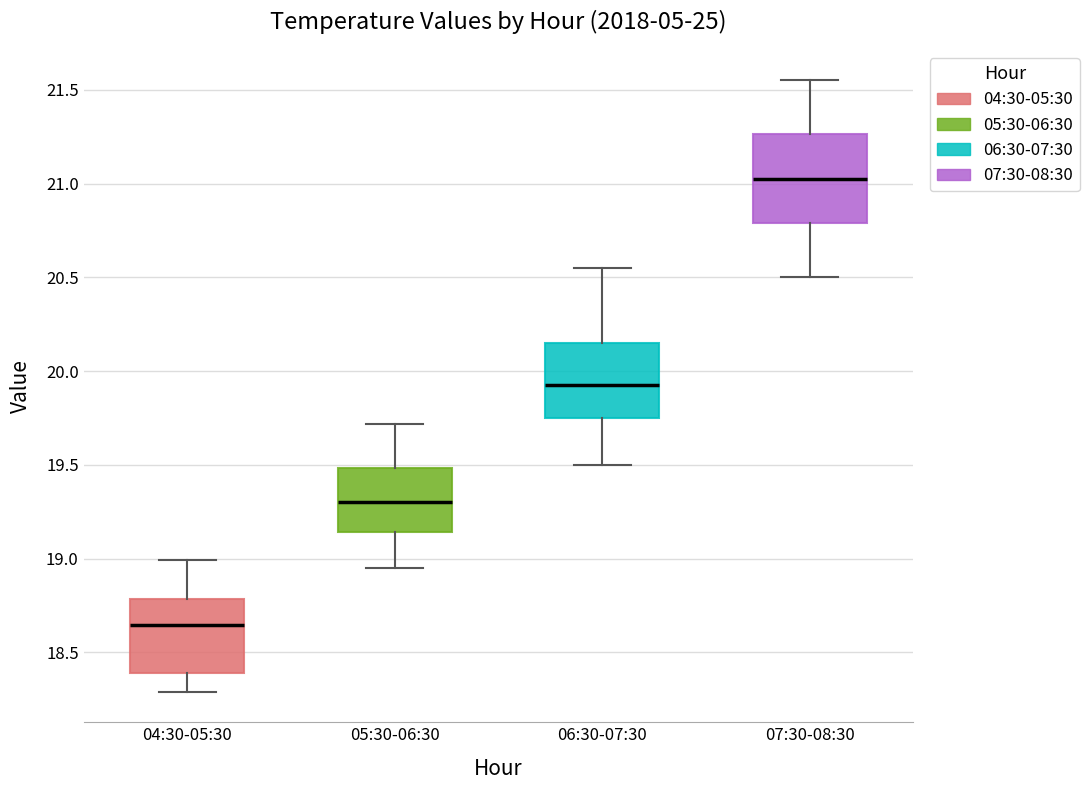

Reading left to right, transcribe this box plot: for each box, give where its median line is, the range the box spans, and where its two whiskers end, as read against the y-axis. The values are not printed on the chart, so give them approximately, as read against the axis.

04:30-05:30: median 18.65, box 18.40 to 18.80, whiskers 18.30 to 19.00
05:30-06:30: median 19.30, box 19.15 to 19.50, whiskers 18.95 to 19.70
06:30-07:30: median 19.95, box 19.75 to 20.15, whiskers 19.50 to 20.55
07:30-08:30: median 21.05, box 20.80 to 21.25, whiskers 20.50 to 21.55